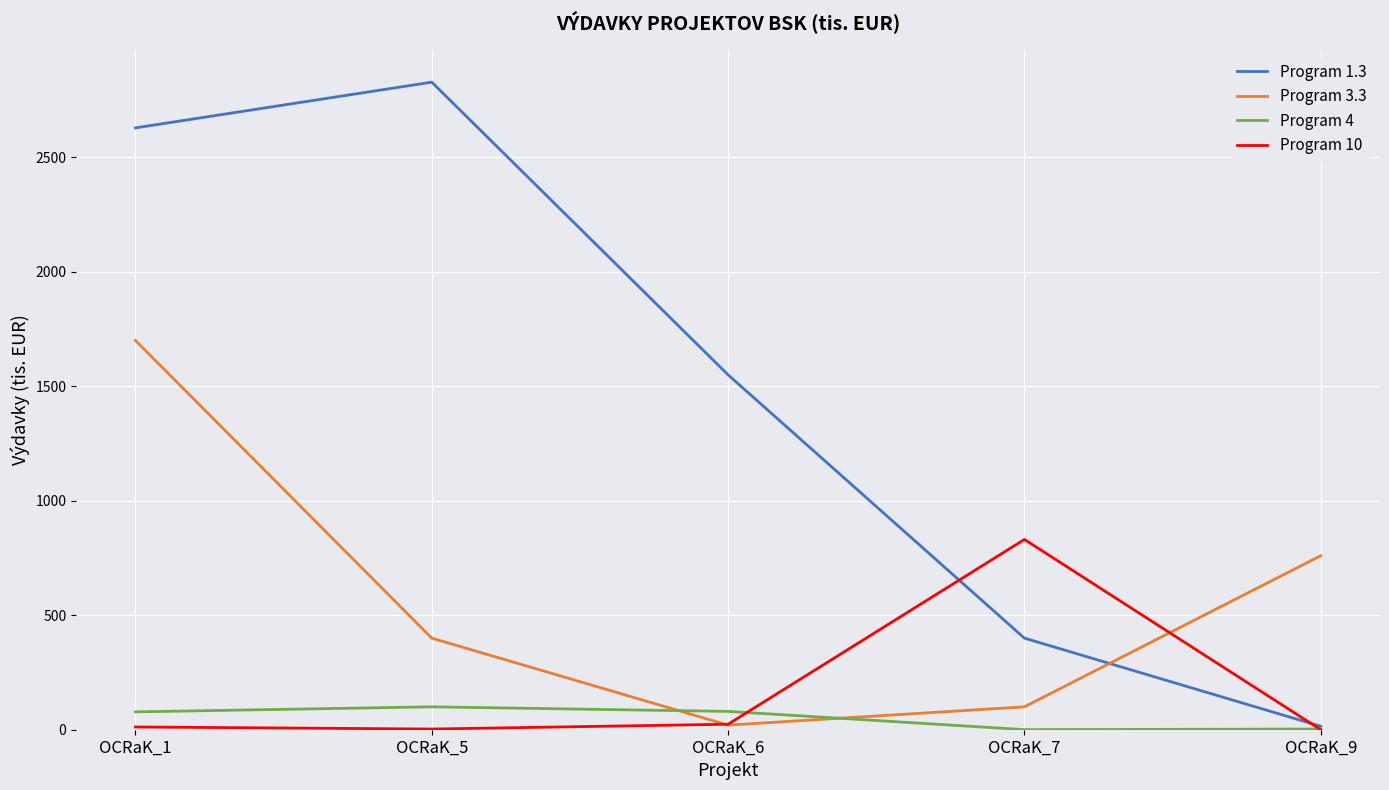

Which series has the widest spread of values?

Program 1.3